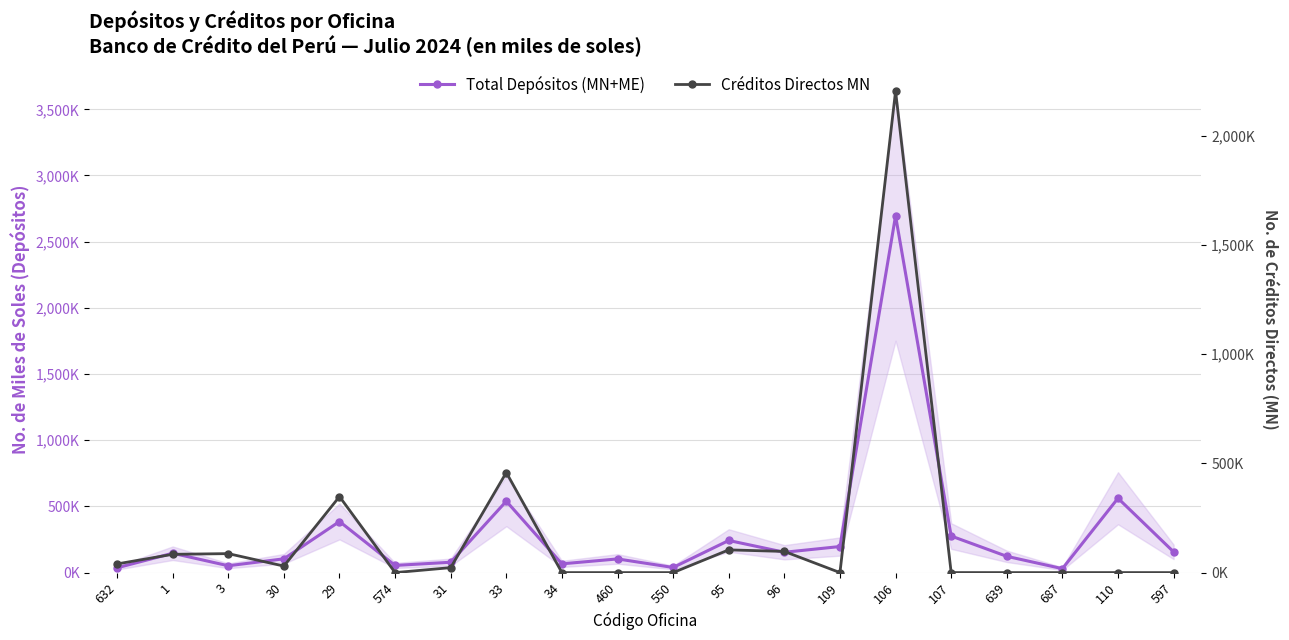

What is the approximate value of Total Depósitos (MN+ME) at 96?

153648.6